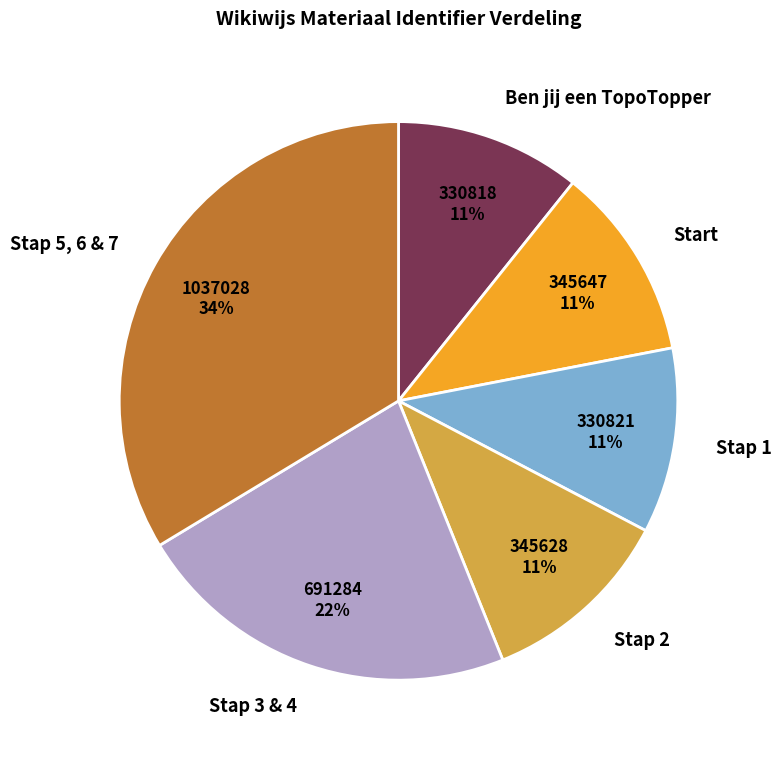

To the nearest percent, what is the average slice percentage?

17%